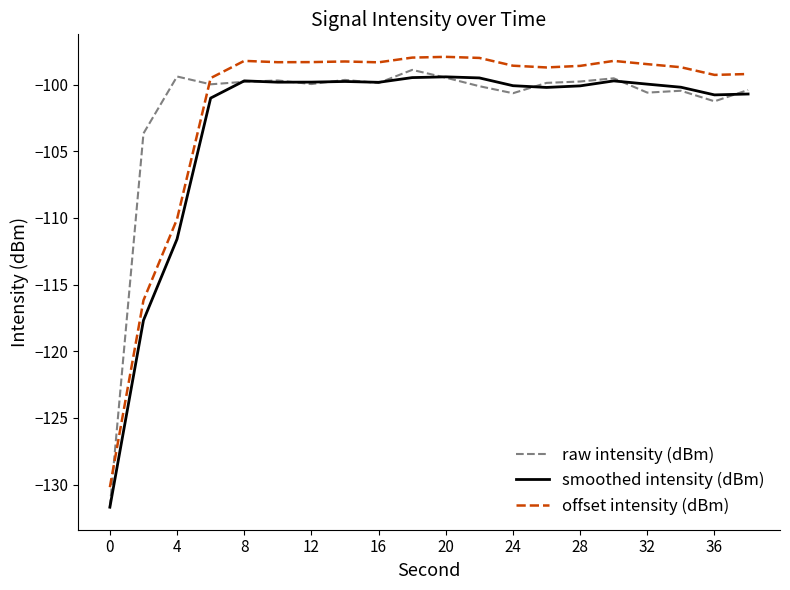

What is the maximum value for raw intensity (dBm)?

-98.9